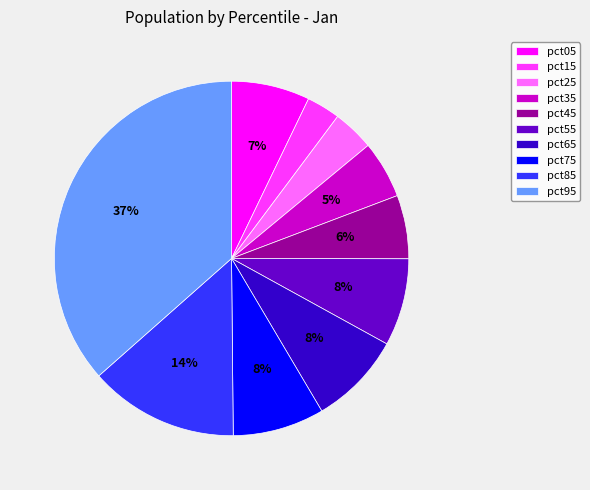

To the nearest percent, what is the combined percentage of pct55 and pct45?

14%